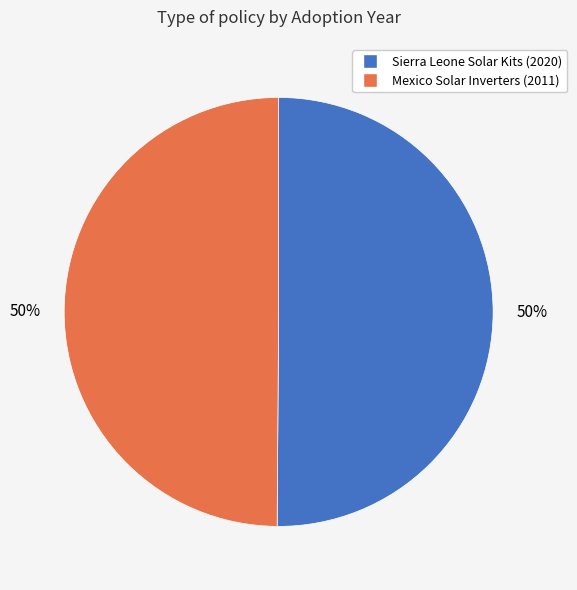

Combined, do Mexico Solar Inverters (2011) and Sierra Leone Solar Kits (2020) account for over 50%?

Yes